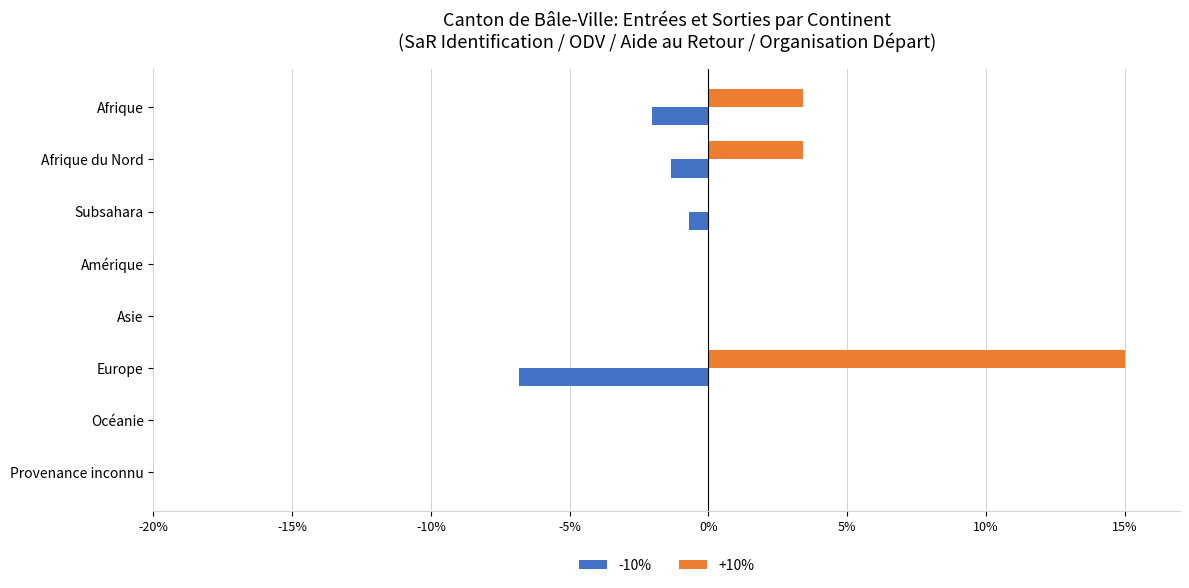

What is the sum of all +10% values?

21.8